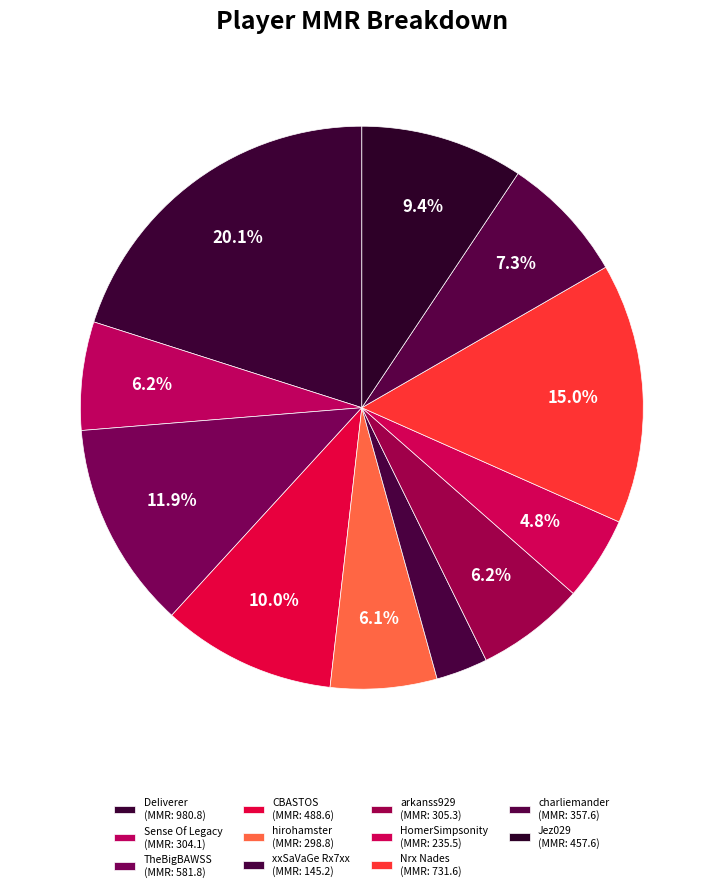

To the nearest percent, what is the difference between the DeIiverer and arkanss929 slice percentages?

14%